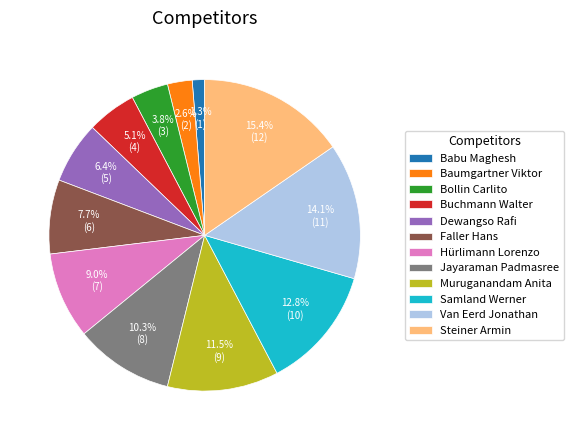

Combined, what portion of the pie is Faller Hans and Hürlimann Lorenzo?

16.7%